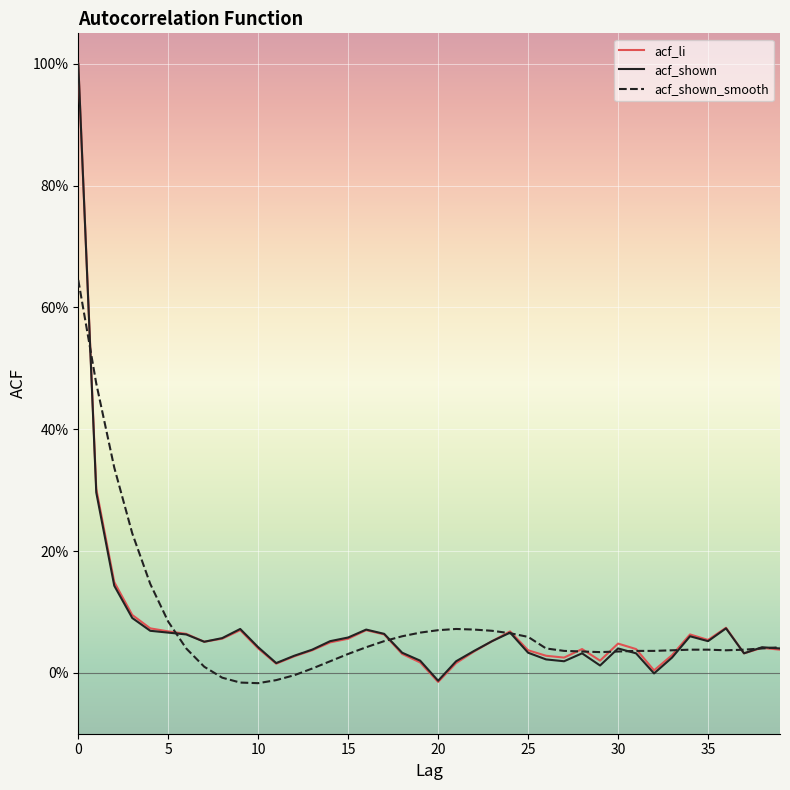

Does the chart display data point markers on the line(s)?

No